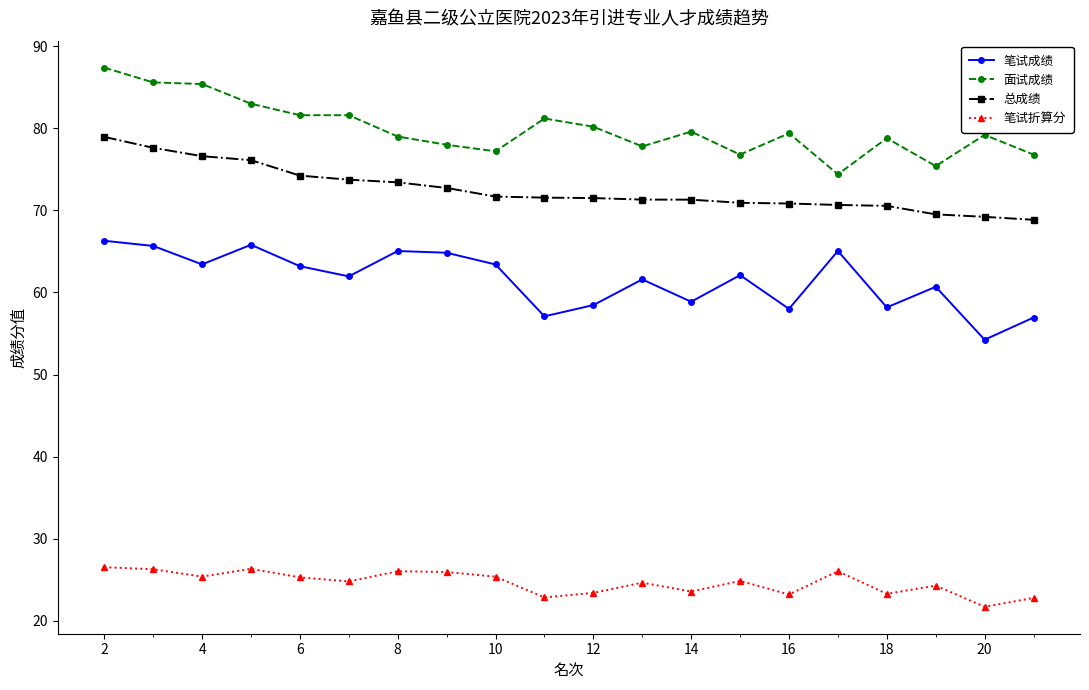

True or false: 笔试成绩 and 面试成绩 intersect in this chart.

False